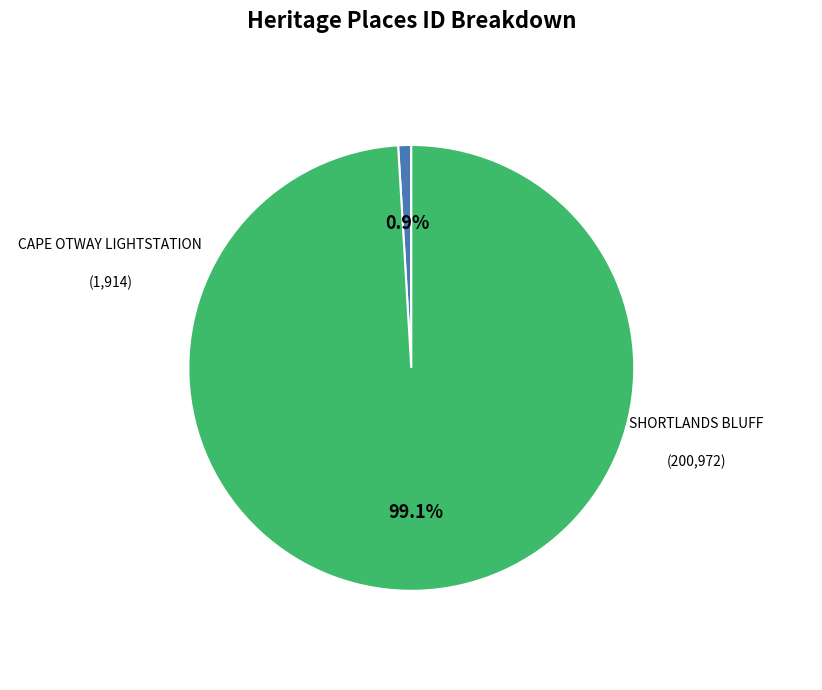

To the nearest percent, what is the difference between the largest and smallest slice percentages?

98%